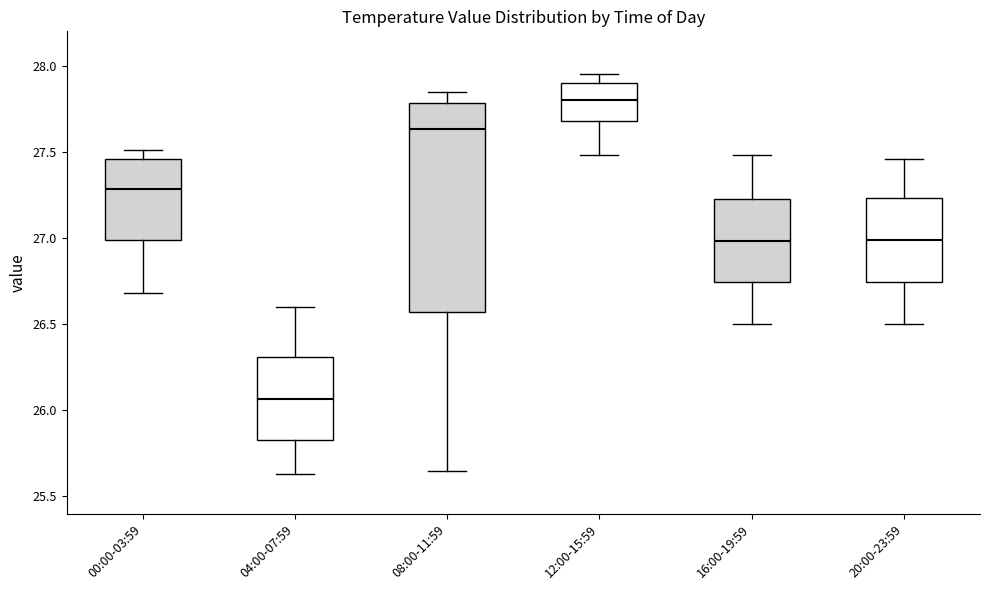

Reading left to right, transcribe this box plot: for each box, give where its median line is, the range the box spans, and where its two whiskers end, as read against the y-axis. The values are not printed on the chart, so give them approximately, as read against the axis.

00:00-03:59: median 27.30, box 27.00 to 27.45, whiskers 26.70 to 27.50
04:00-07:59: median 26.05, box 25.85 to 26.30, whiskers 25.65 to 26.60
08:00-11:59: median 27.65, box 26.55 to 27.80, whiskers 25.65 to 27.85
12:00-15:59: median 27.80, box 27.70 to 27.90, whiskers 27.50 to 27.95
16:00-19:59: median 27.00, box 26.75 to 27.25, whiskers 26.50 to 27.50
20:00-23:59: median 27.00, box 26.75 to 27.25, whiskers 26.50 to 27.45